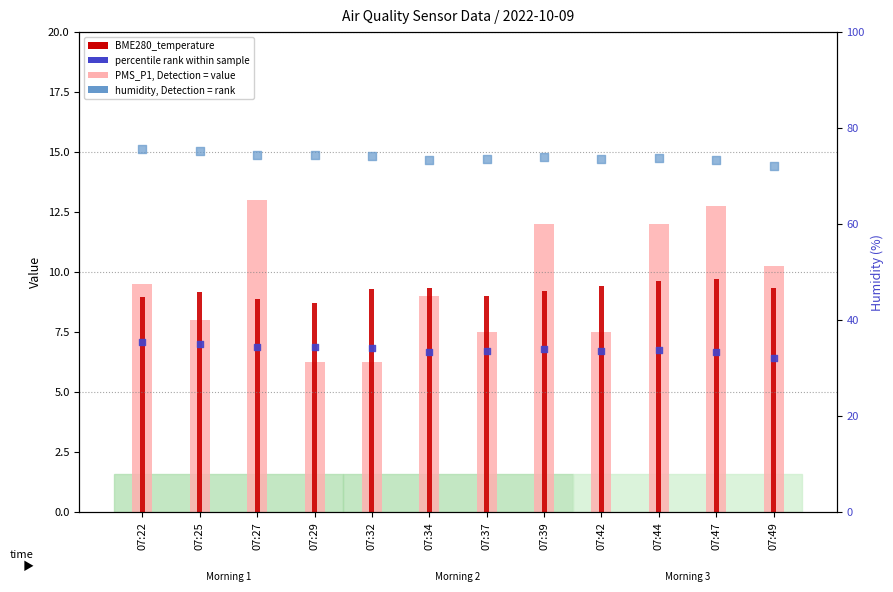

Which series reaches the maximum Y coordinate?

BME280_humidity (rank)